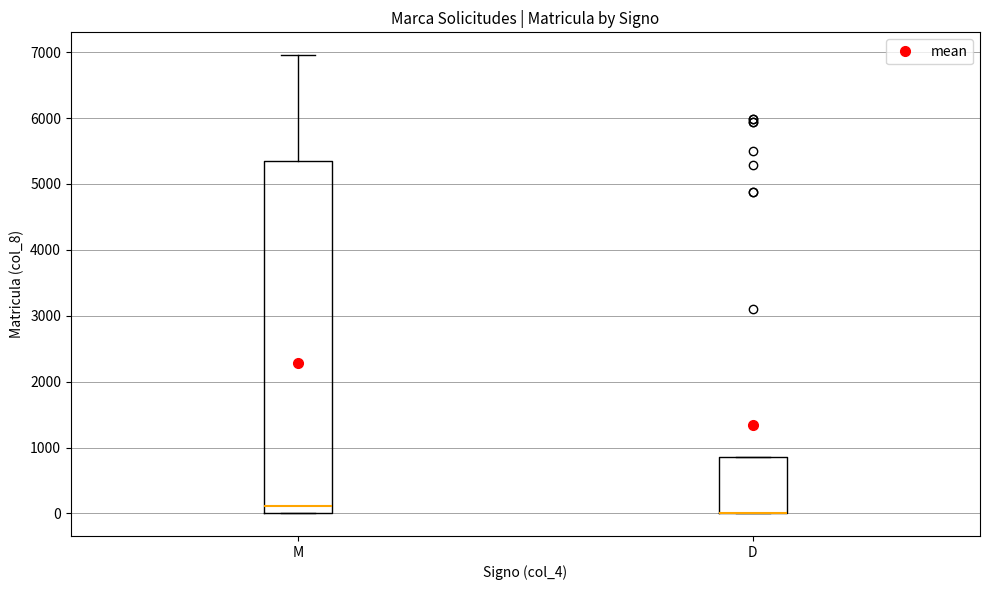

Where is the upper edge of the box for D on the y-axis? The values are not printed on the chart, so give them approximately, as read against the axis.

900